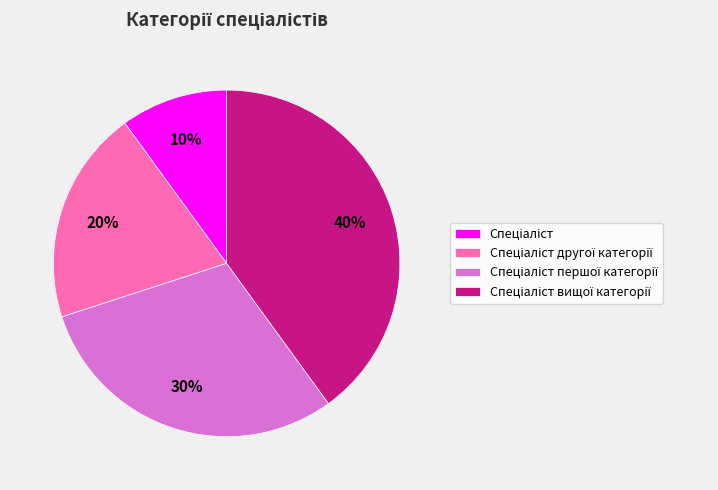

Is there a majority slice in this chart?

No